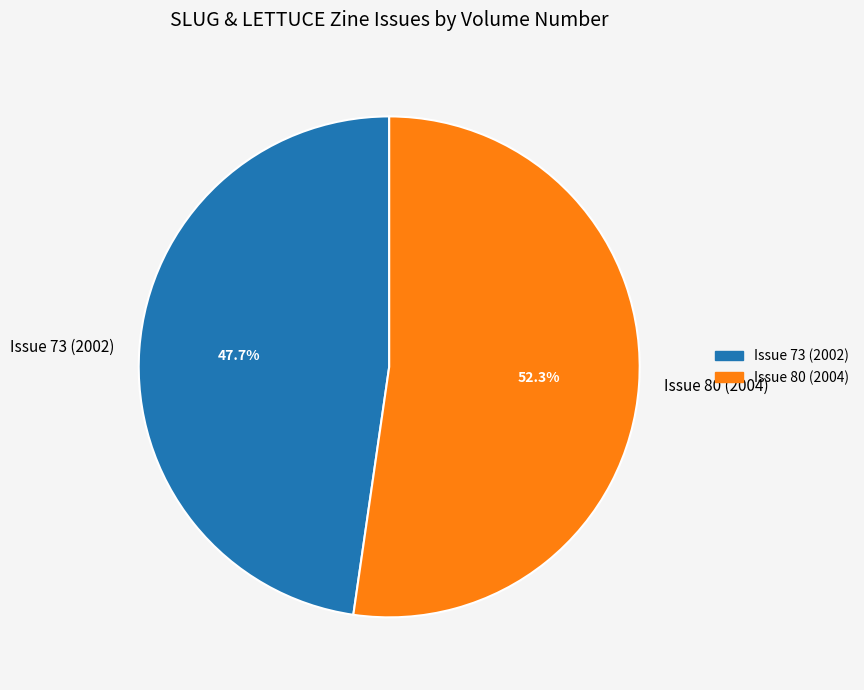

Count the number of slices in the pie.

2